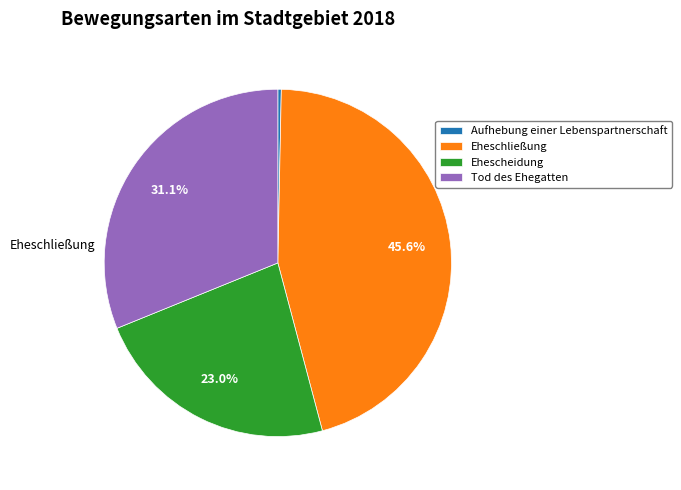

Count the number of slices in the pie.

4